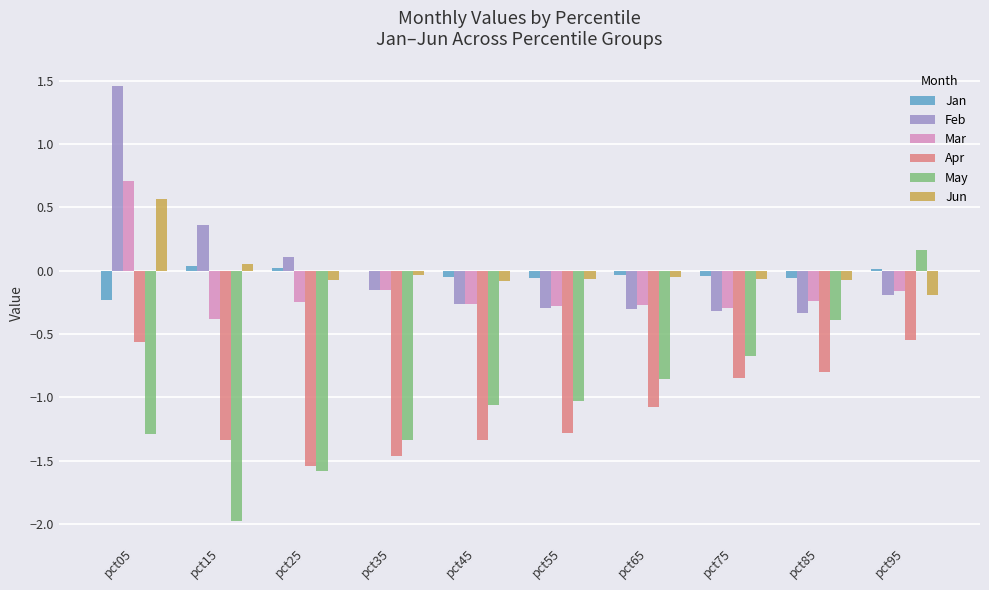

What is the sum of all May values?

-10.0